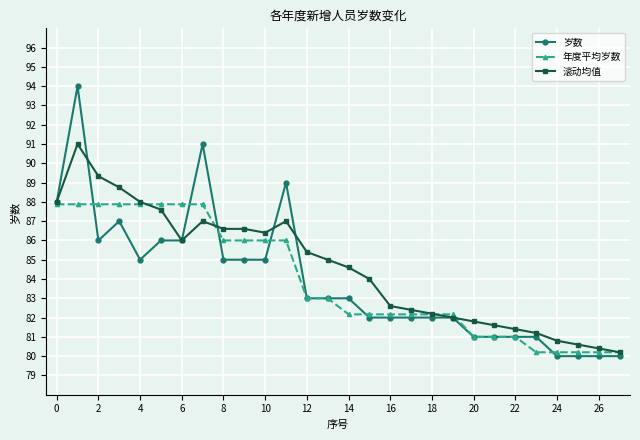

What is the value of the 岁数 point at the 15th from the left?

83.0